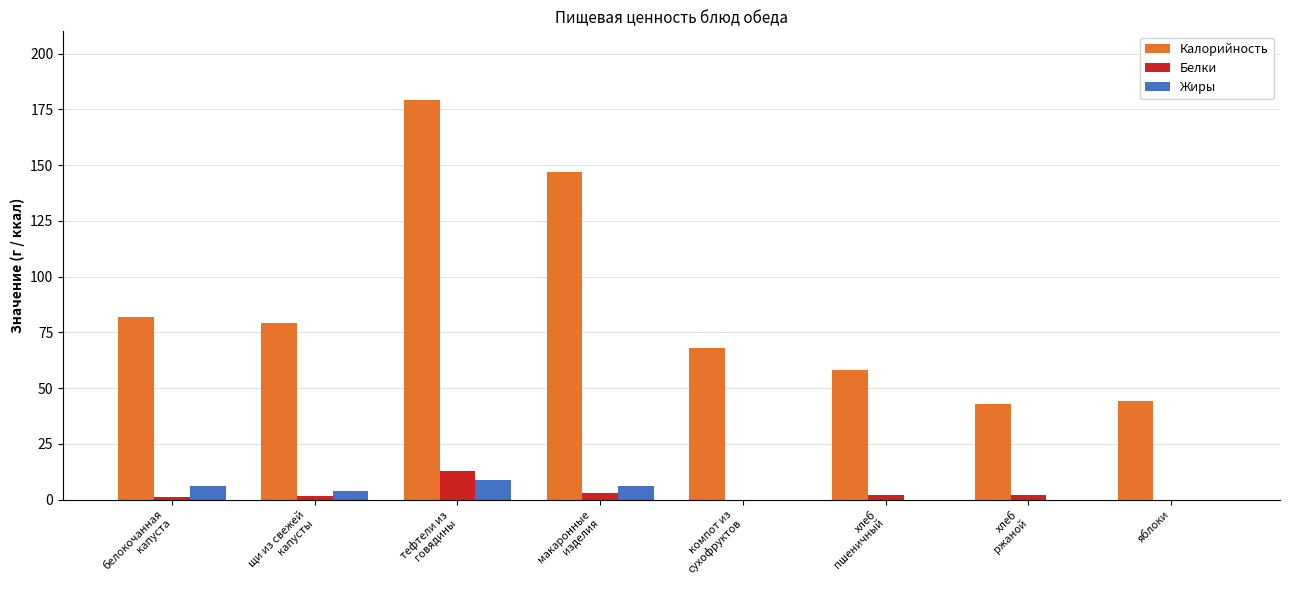

At which category is the sum across all series the highest?

тефтели из
говядины